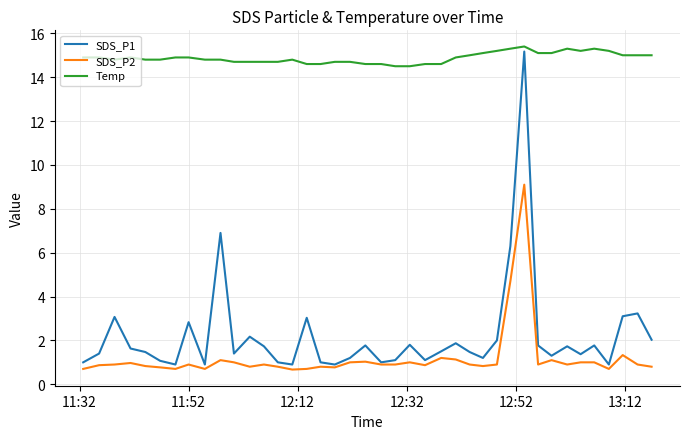

Which series has the largest total across all categories?

Temp